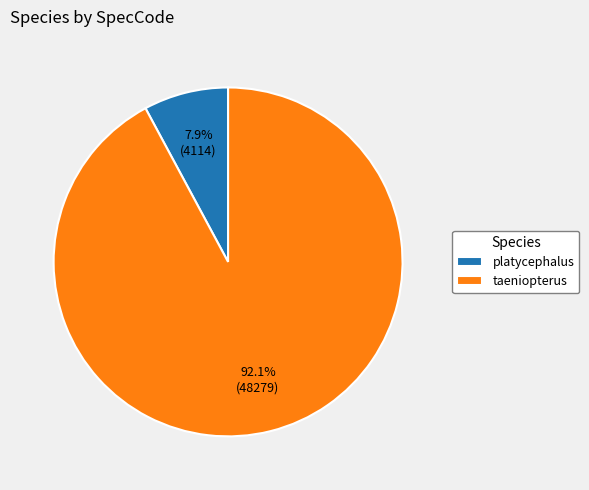

Which category has the smallest portion of the pie?

platycephalus